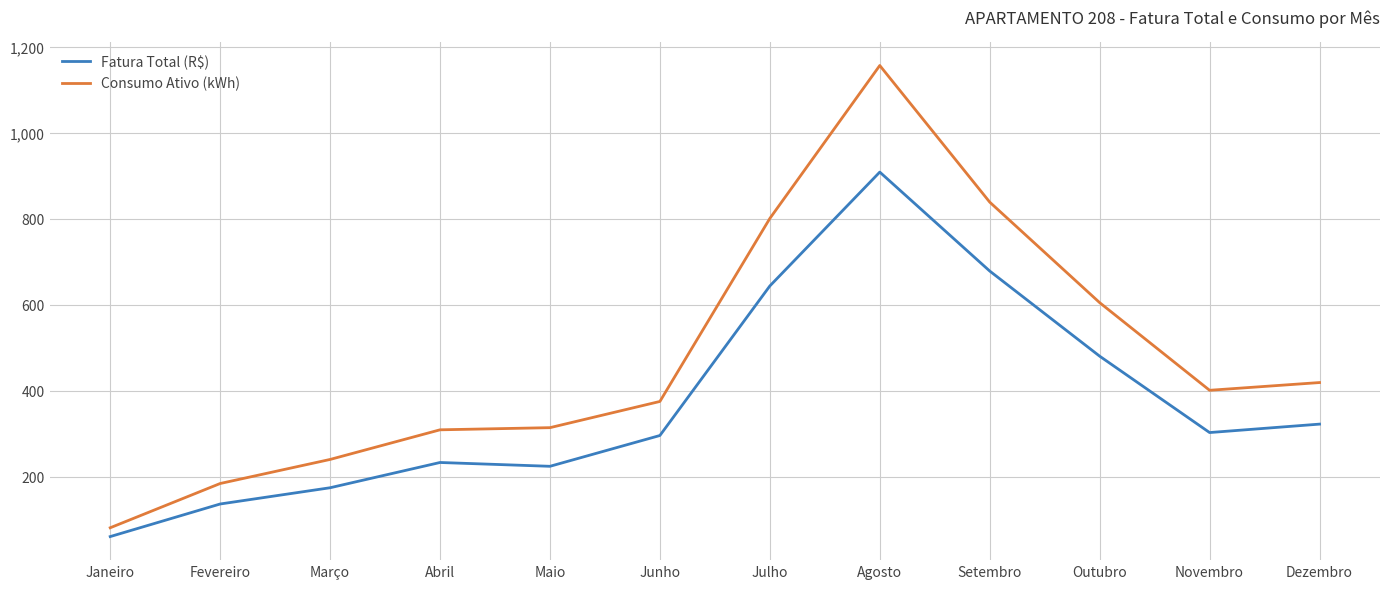

What are all the series names shown in the legend?

Fatura Total (R$), Consumo Ativo (kWh)